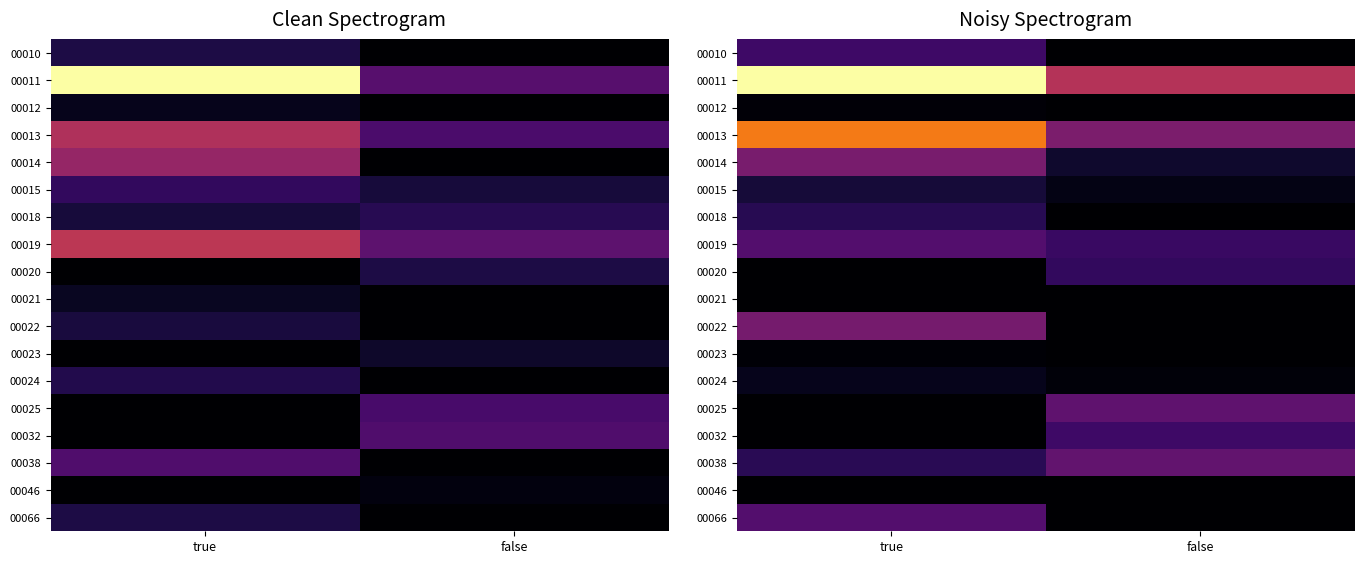

List the series in order of their peak value, lowest first.

00021, 00046, 00023, 00012, 00024, 00015, 00018, 00020, 00032, 00010, 00066, 00019, 00025, 00038, 00022, 00014, 00013, 00011